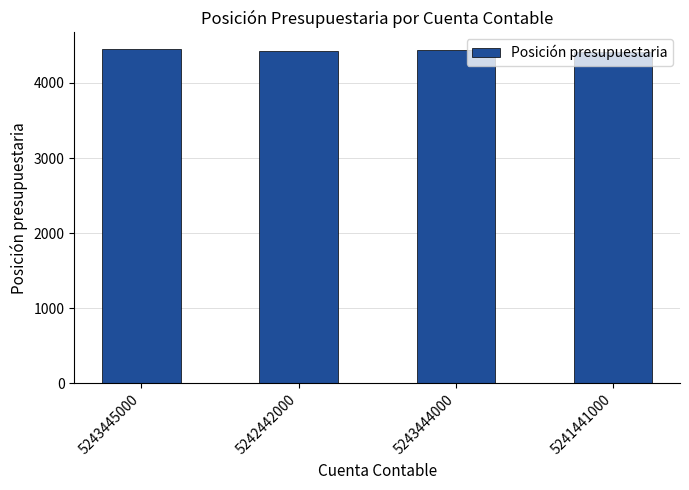

How many bars are there in total?

4